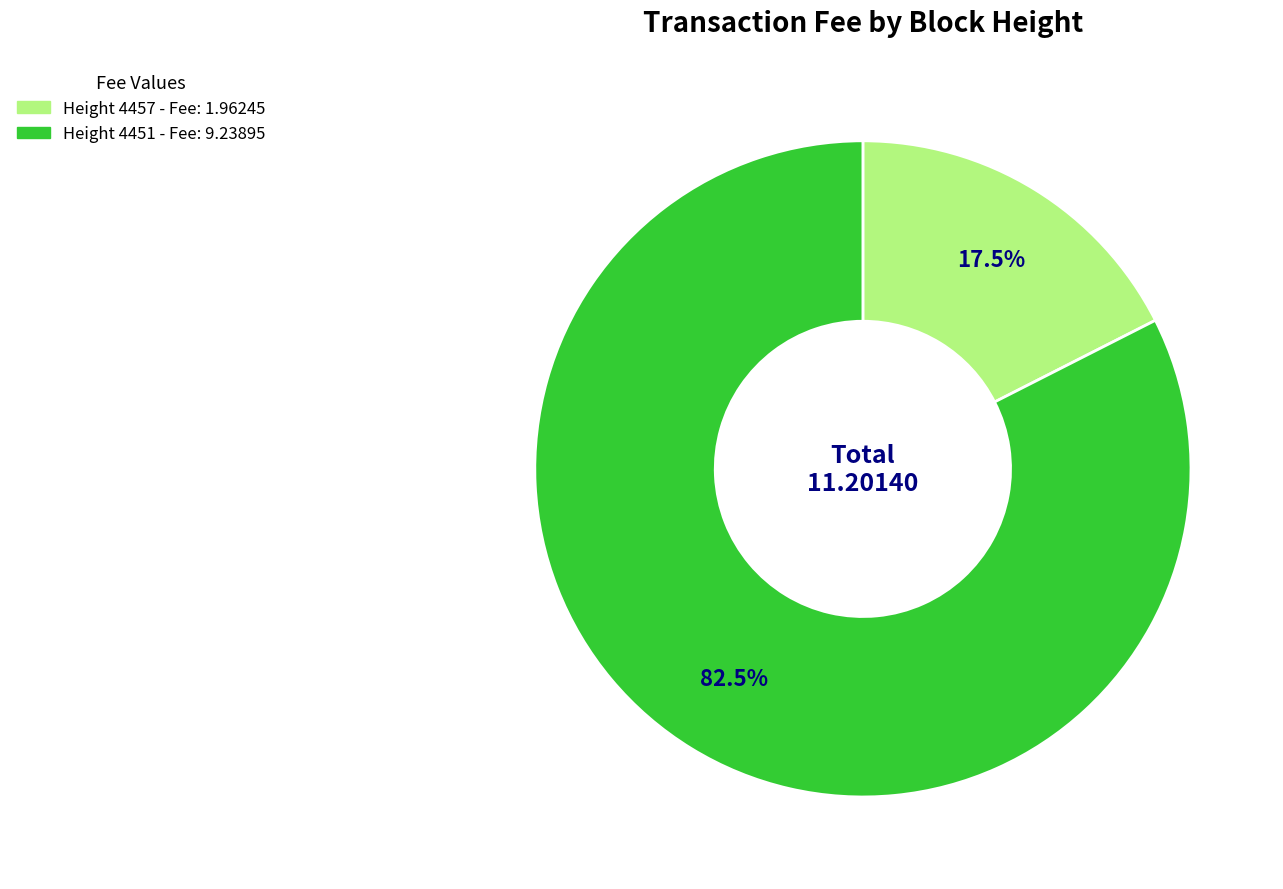

Do Height 4451 and Height 4457 together represent more than half of the pie?

Yes